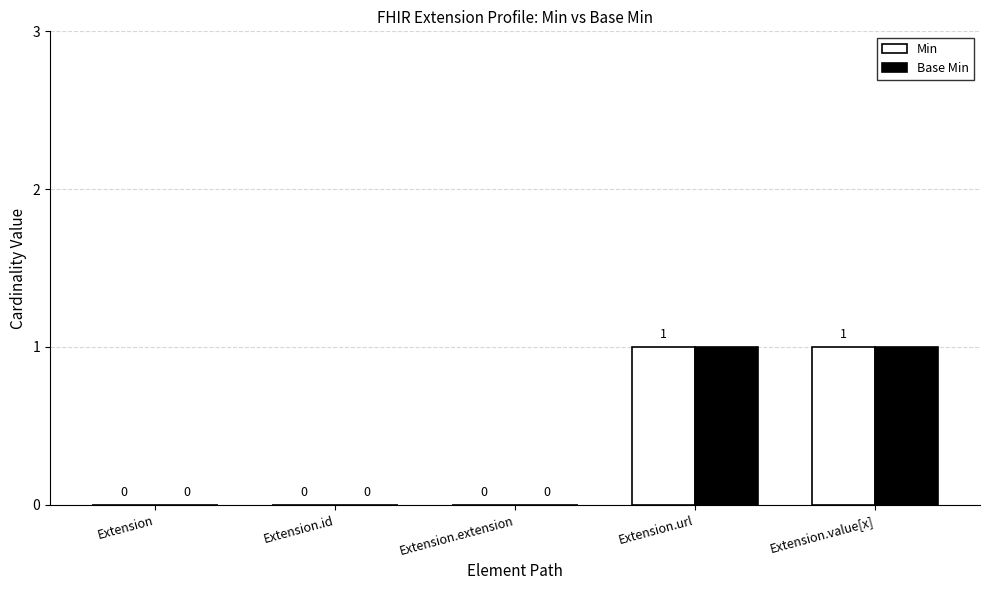

The value of Min at Extension is -1. True or false?

False